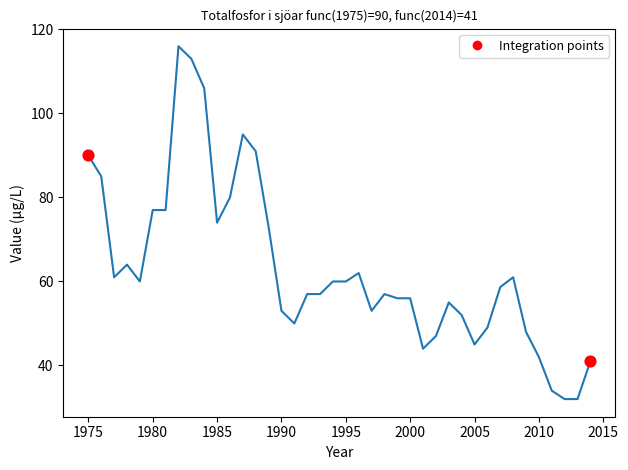

What is the greatest value displayed?

116.0